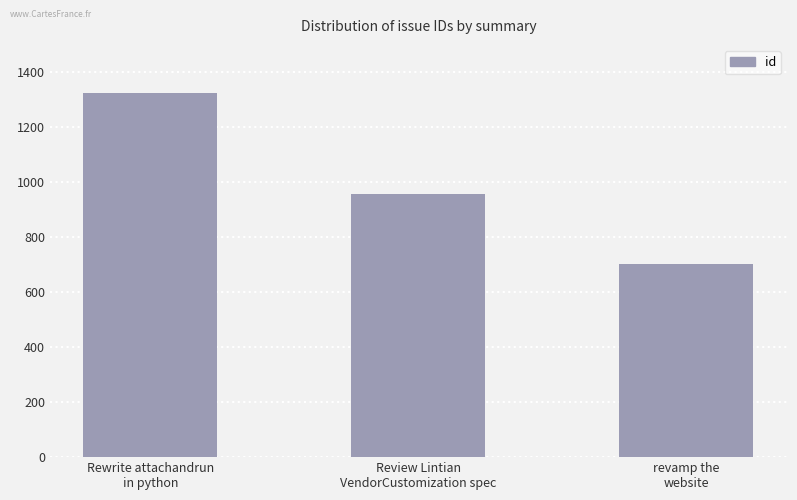

Which label corresponds to the smallest value in the chart?

revamp the
website